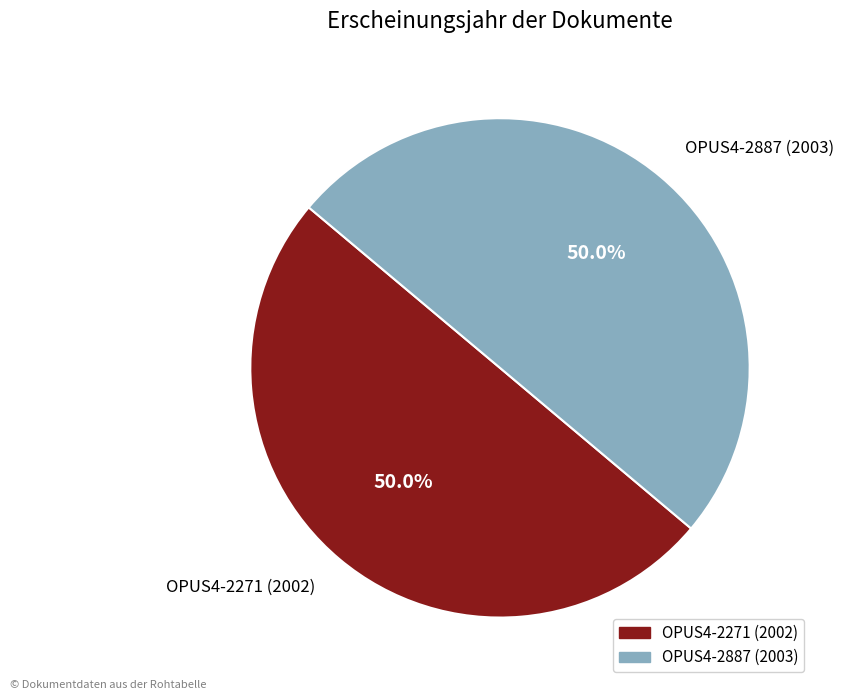

To the nearest percent, what is the average slice percentage?

50%